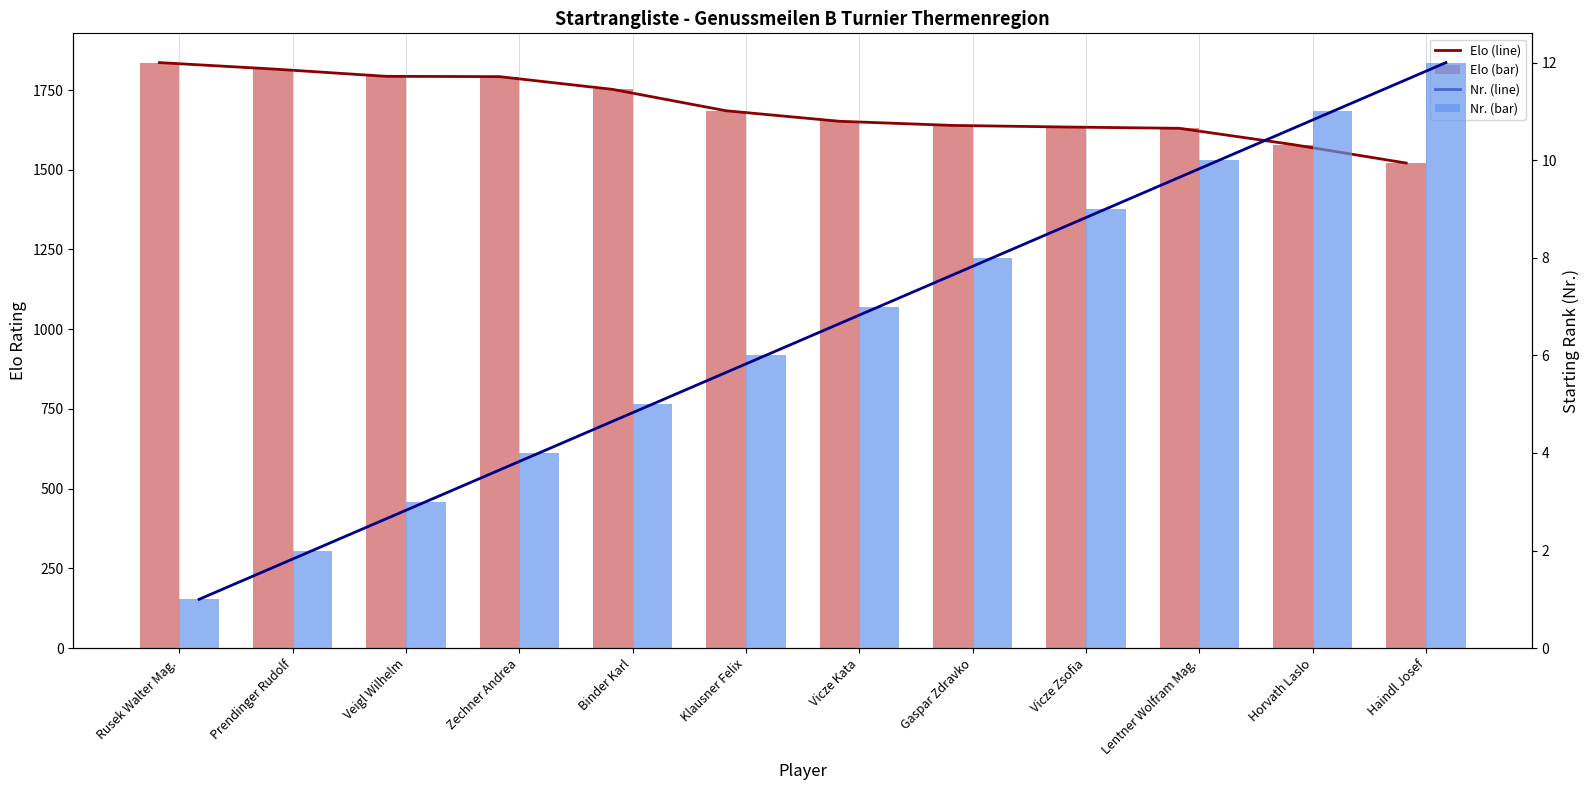

How many distinct data groups are displayed?

4